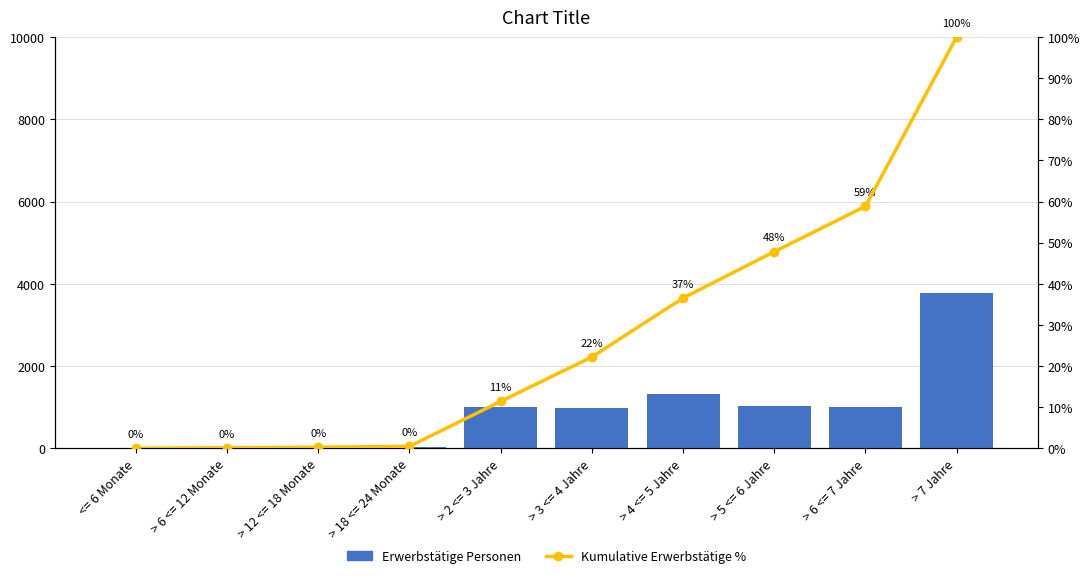

What position from the left is > 12 <= 18 Monate?

3